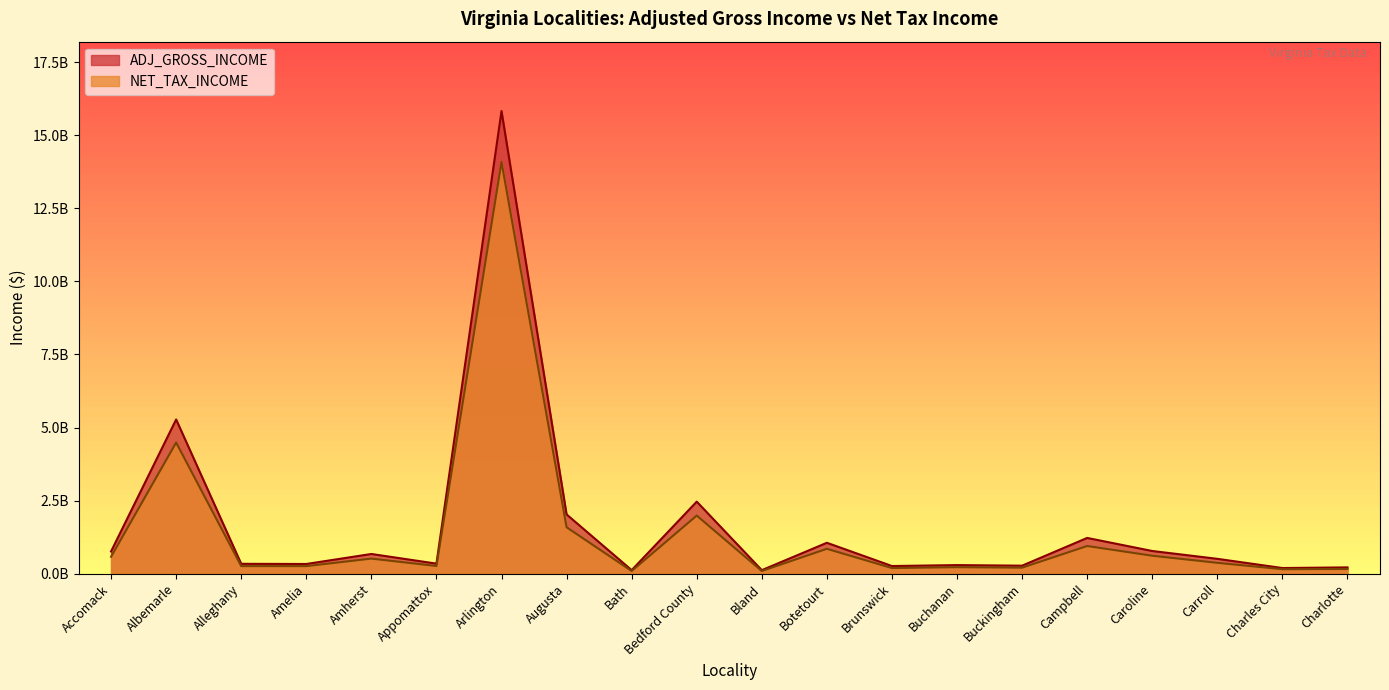

How many interior local valleys does the ADJ_GROSS_INCOME series have?

7